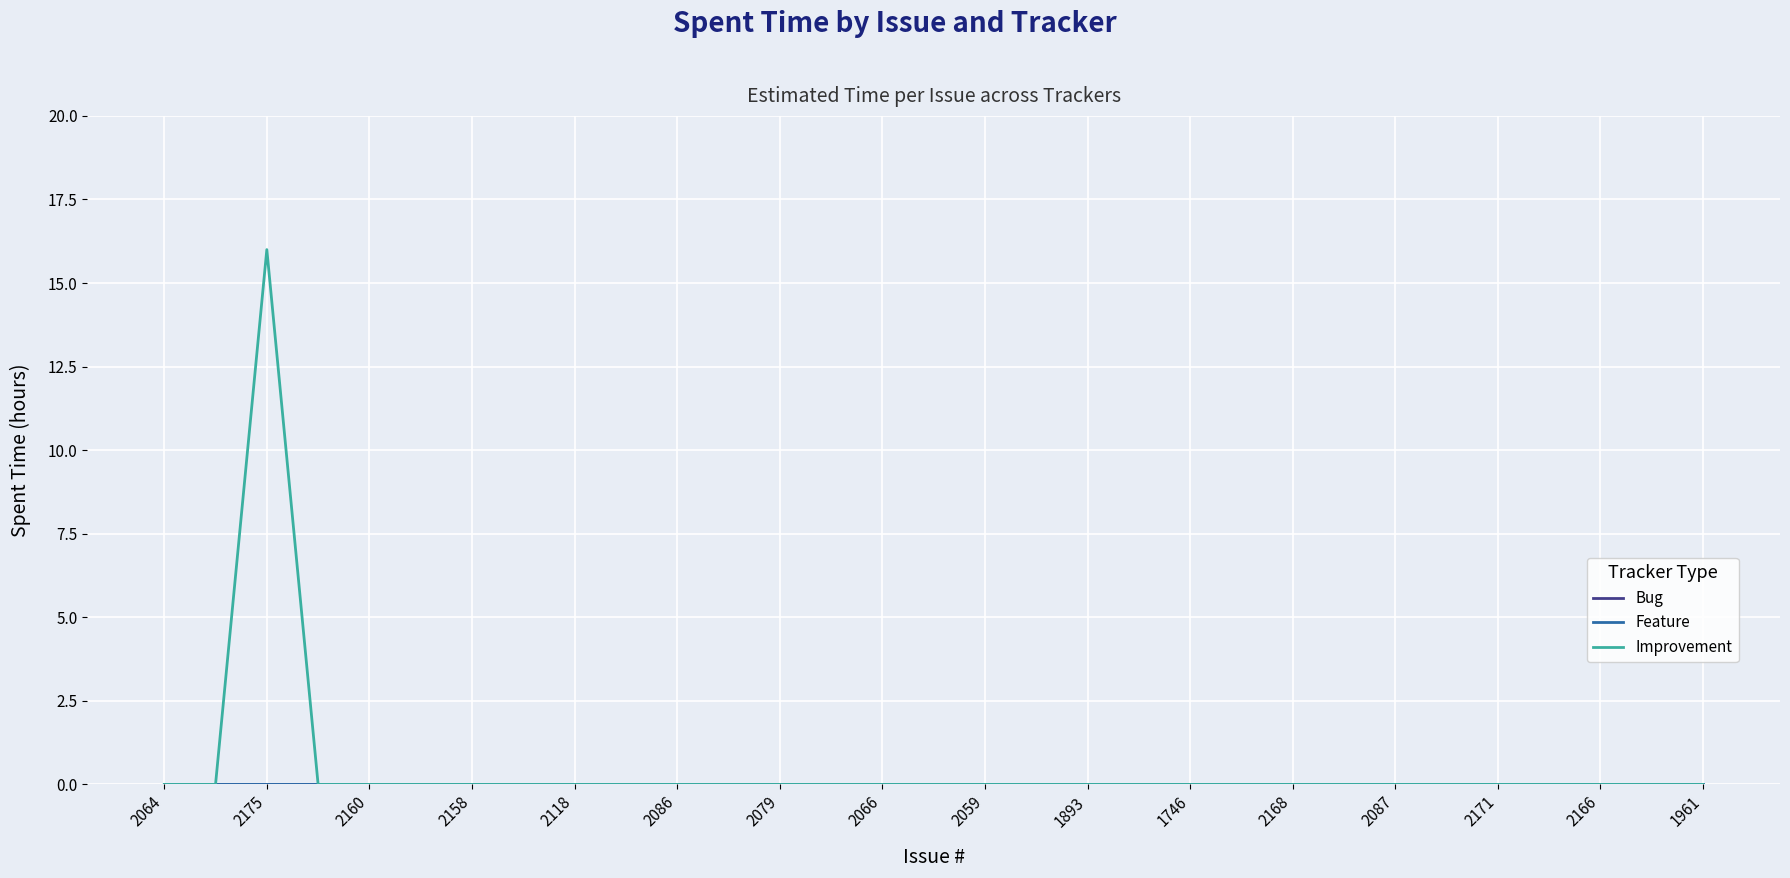

Does the chart display data point markers on the line(s)?

No